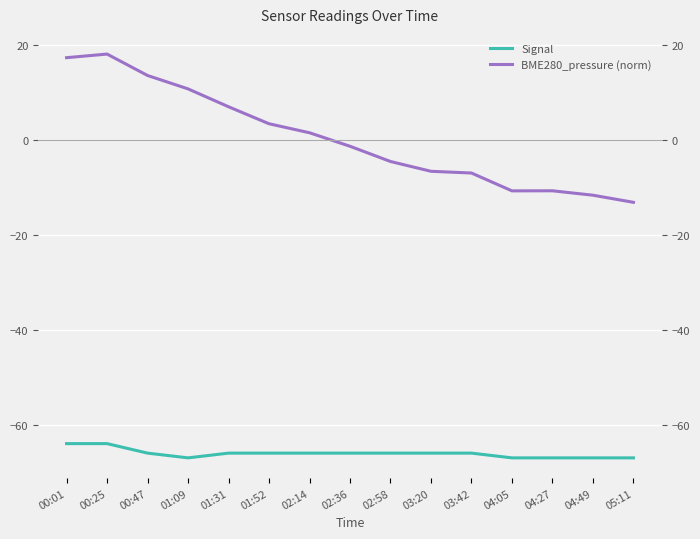

What is the spread (max minus min) of values at 04:49?

55.3